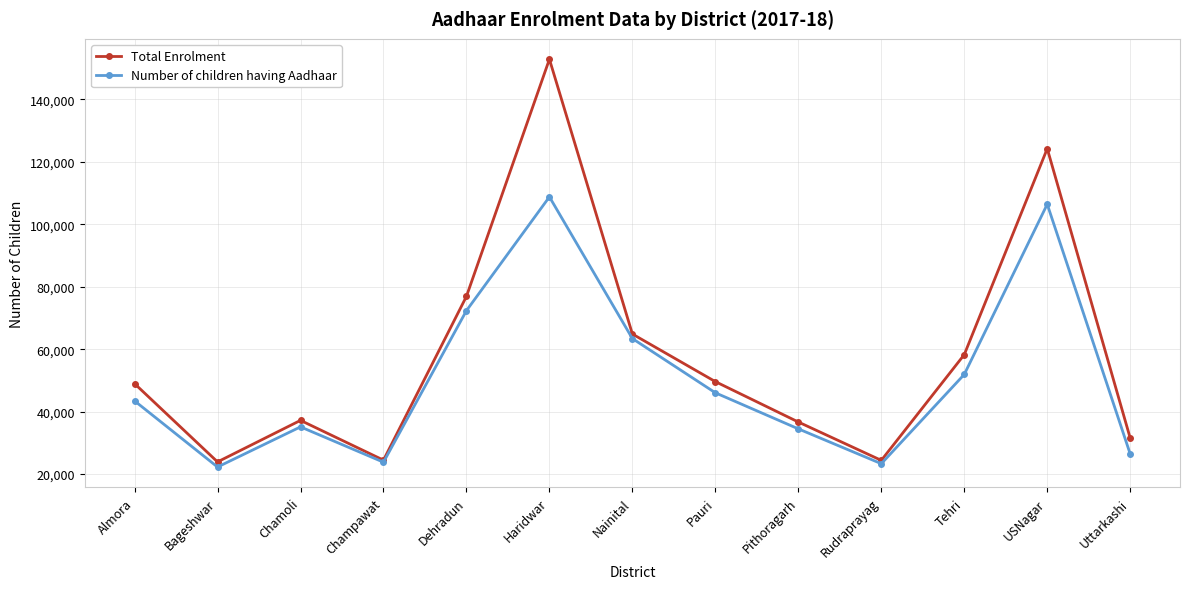

How many data points in Number of children having Aadhaar are less than 43453?

6